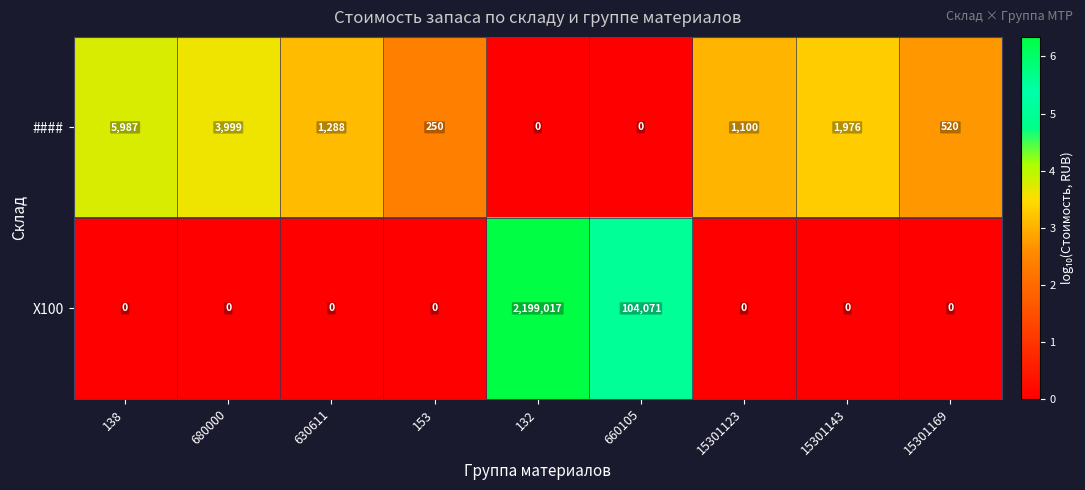

What is the average value of the Х100 series?

255899